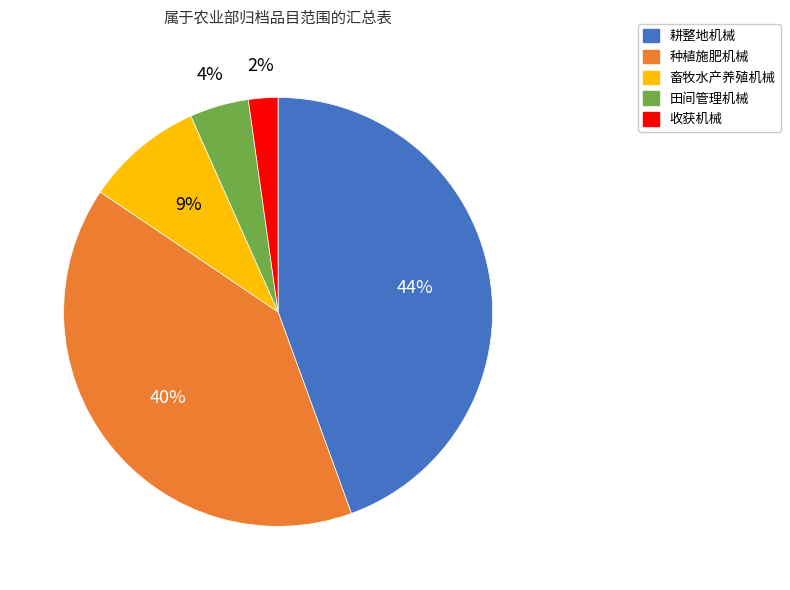

Between 种植施肥机械 and 田间管理机械, which is larger?

种植施肥机械